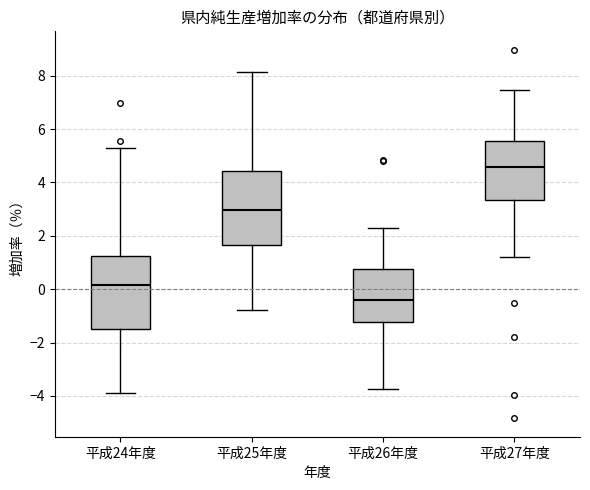

Reading left to right, read every box against the y-axis: the position of its median line, the range the box covers, and the ends of its whiskers. The values are not printed on the chart, so give them approximately, as read against the axis.

平成24年度: median 0.2, box -1.6 to 1.2, whiskers -3.8 to 5.4
平成25年度: median 3.0, box 1.6 to 4.4, whiskers -0.8 to 8.2
平成26年度: median -0.4, box -1.2 to 0.8, whiskers -3.8 to 2.4
平成27年度: median 4.6, box 3.4 to 5.6, whiskers 1.2 to 7.4